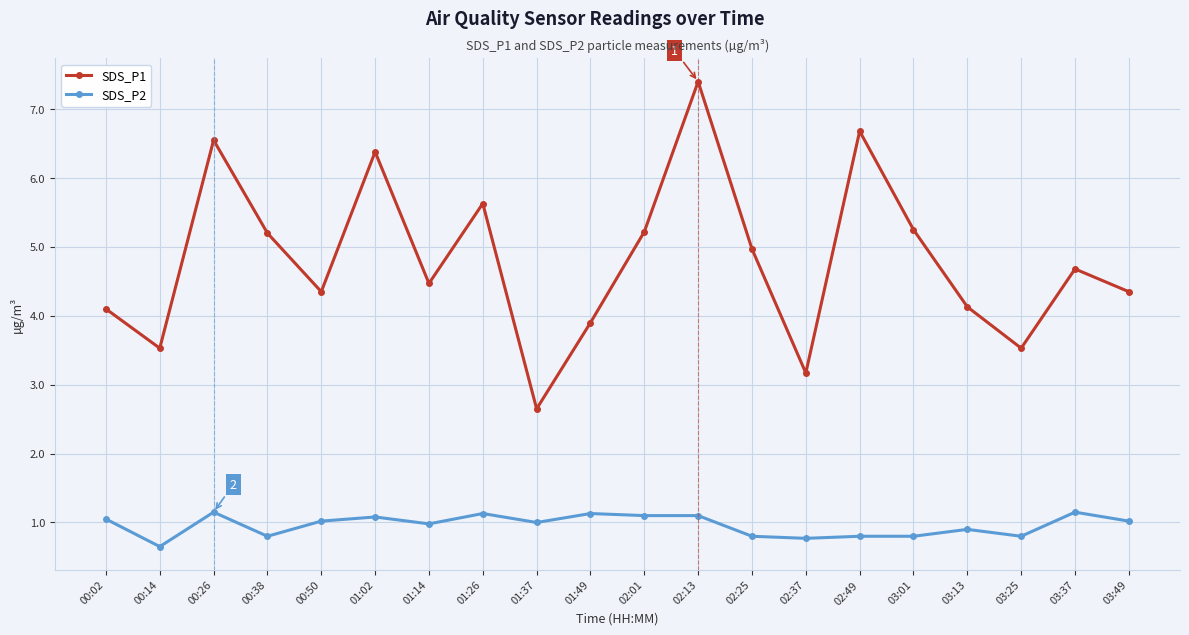

True or false: SDS_P2 and SDS_P1 intersect in this chart.

False